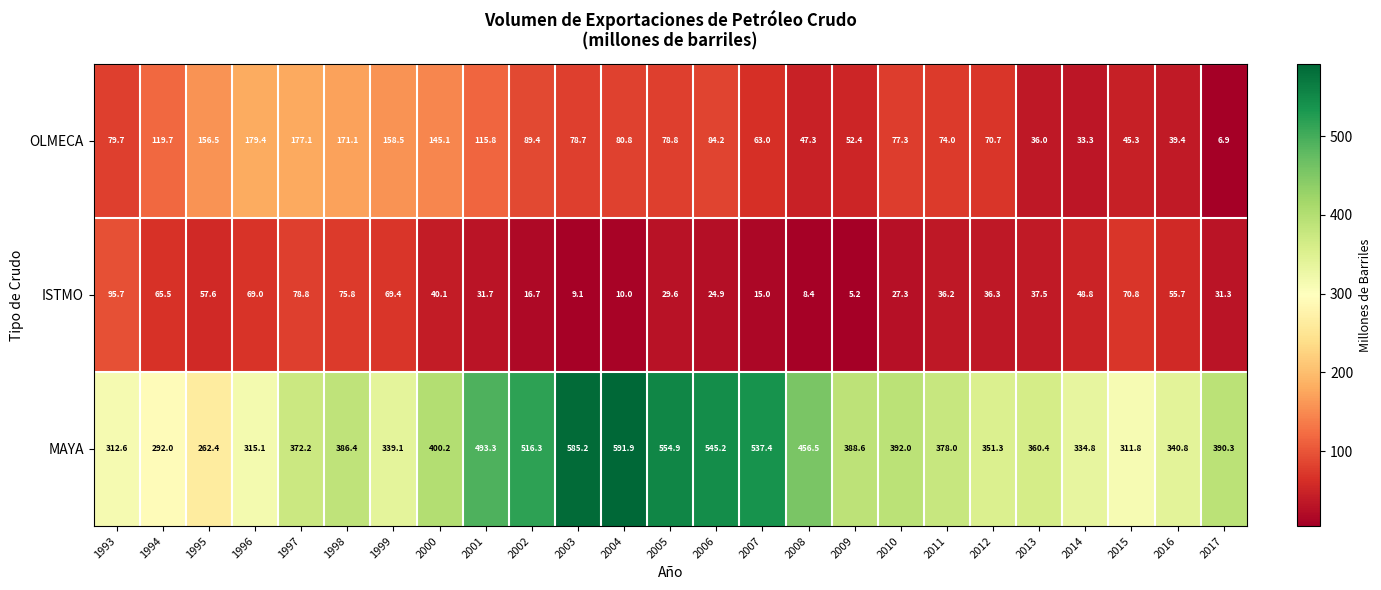

Where does the OLMECA series first go above 78?

1993